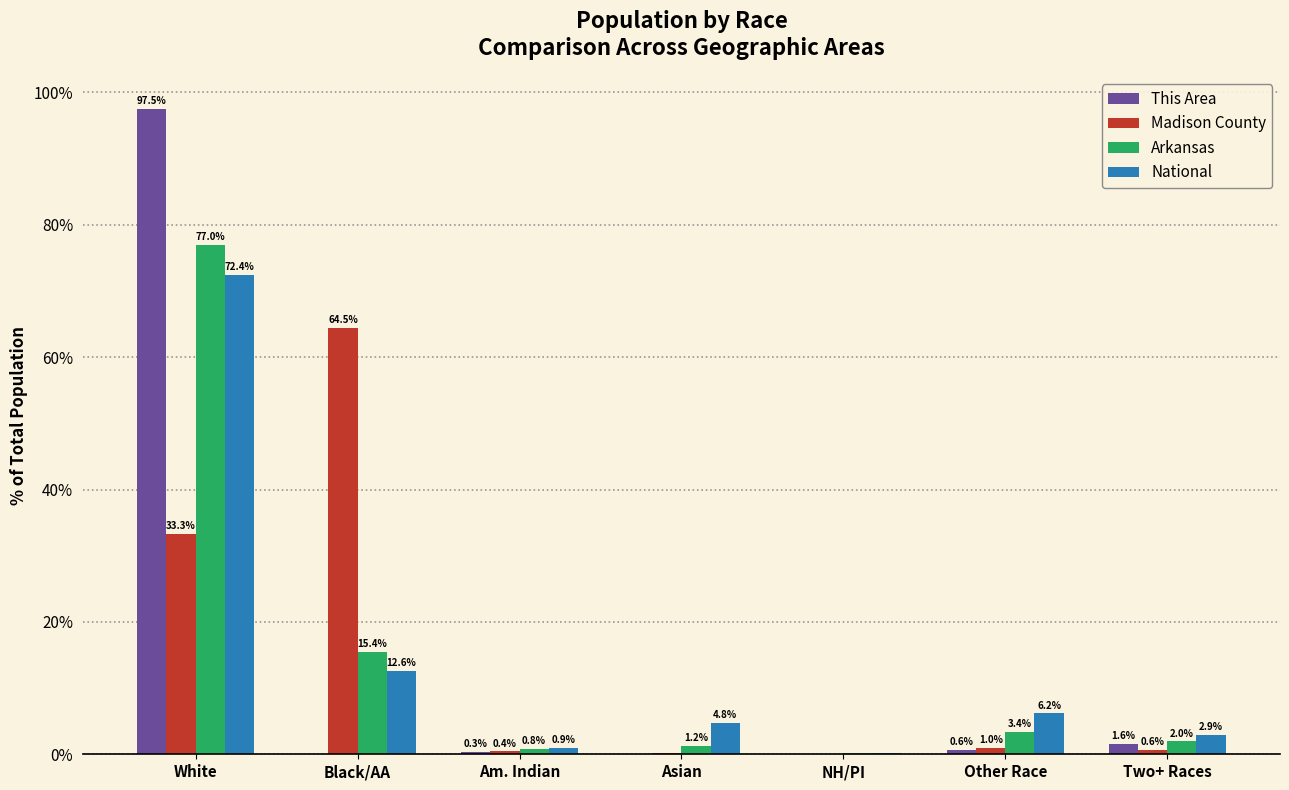

What is the greatest value displayed?

97.5